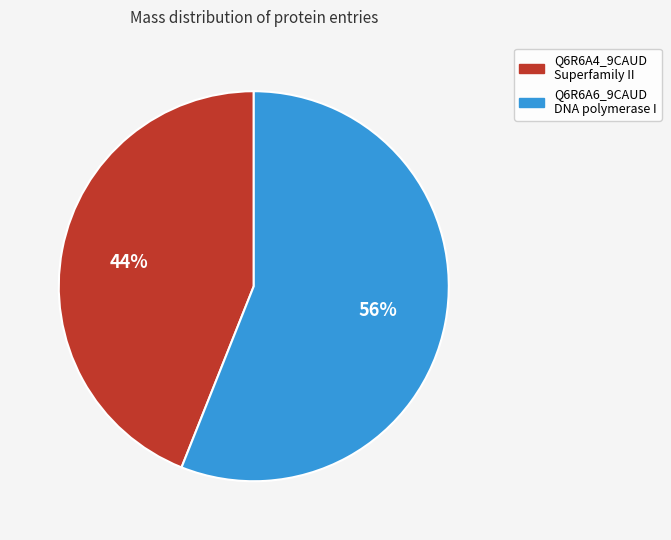

To the nearest percent, what is the average slice percentage?

50%